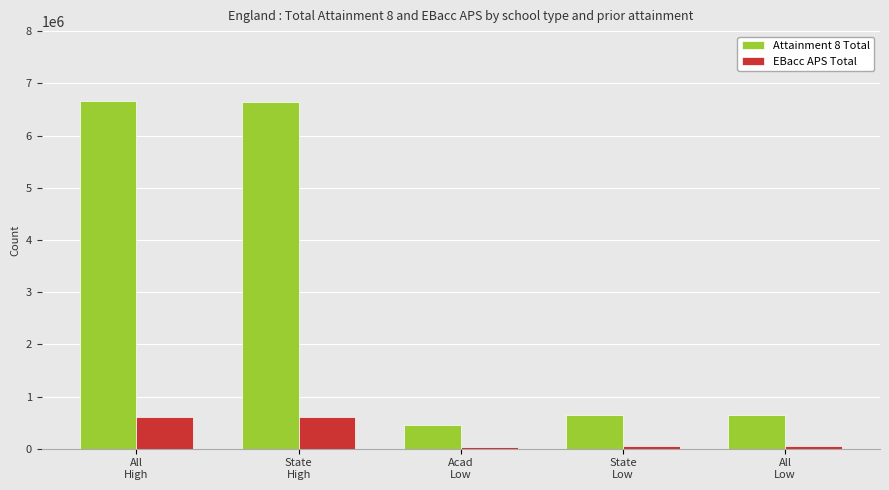

Which series has the largest total across all categories?

Attainment 8 Total